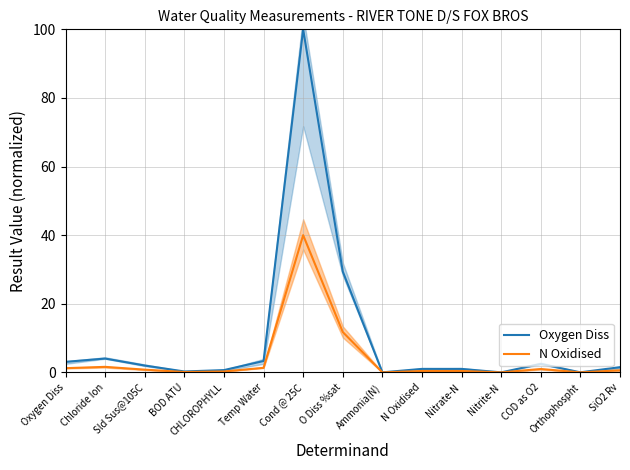

Reading left to right, what are all the values shown in this chart?

Oxygen Diss: Oxygen Diss=3.1	Chloride Ion=4.0	Sld Sus@105C=2.0	BOD ATU=0.3	CHLOROPHYLL=0.7	Temp Water=3.3	Cond @ 25C=100.0	O Diss %sat=29.4	Ammonia(N)=0.0	N Oxidised=1.0	Nitrate-N=1.0	Nitrite-N=0.0	COD as O2=2.5	Orthophospht=0.0	SiO2 Rv=1.5
N Oxidised: Oxygen Diss=1.2	Chloride Ion=1.6	Sld Sus@105C=0.8	BOD ATU=0.1	CHLOROPHYLL=0.3	Temp Water=1.3	Cond @ 25C=40.0	O Diss %sat=11.8	Ammonia(N)=0.0	N Oxidised=0.4	Nitrate-N=0.4	Nitrite-N=0.0	COD as O2=1.0	Orthophospht=0.0	SiO2 Rv=0.6